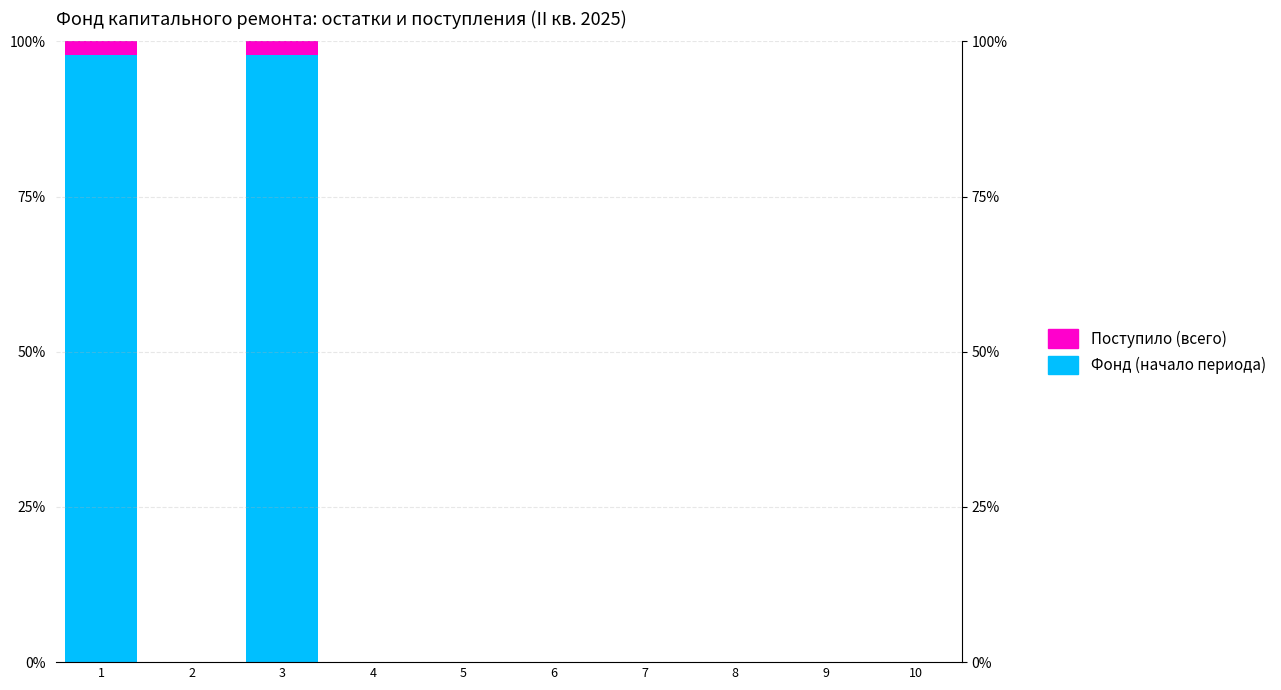

Reading left to right, list all the values displayed in this chart.

Фонд (начало периода): 1=97.8	2=0.0	3=97.8	4=0.0	5=0.0	6=0.0	7=0.0	8=0.0	9=0.0	10=0.0
Поступило (всего): 1=2.2	2=0.0	3=2.2	4=0.0	5=0.0	6=0.0	7=0.0	8=0.0	9=0.0	10=0.0